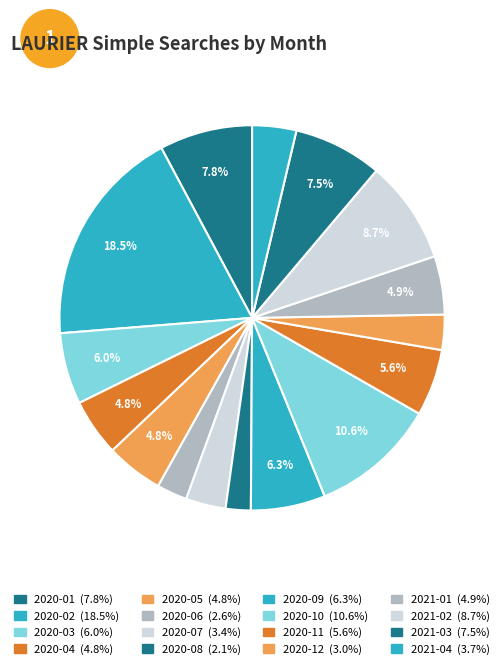

Does any single category account for the majority?

No